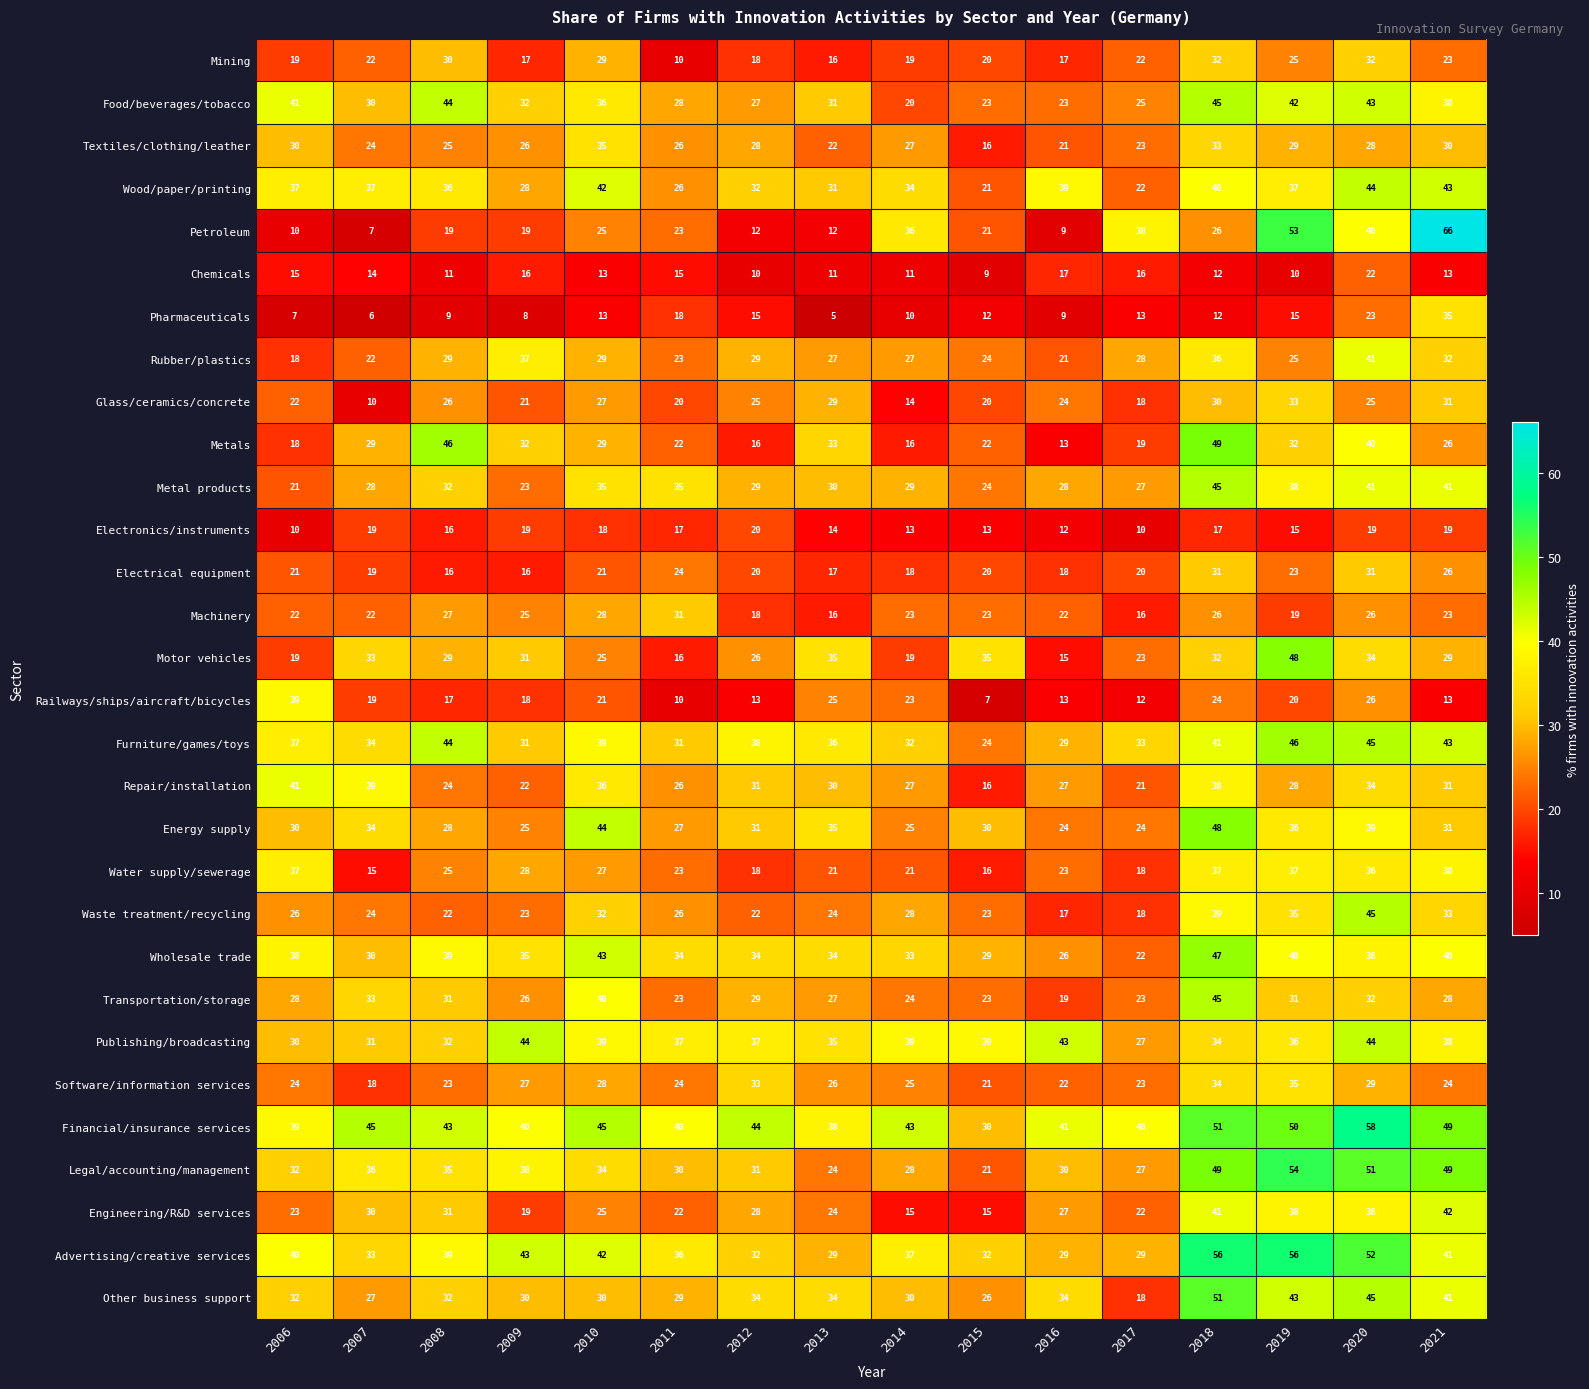

What is the minimum value for Water supply/sewerage?

15